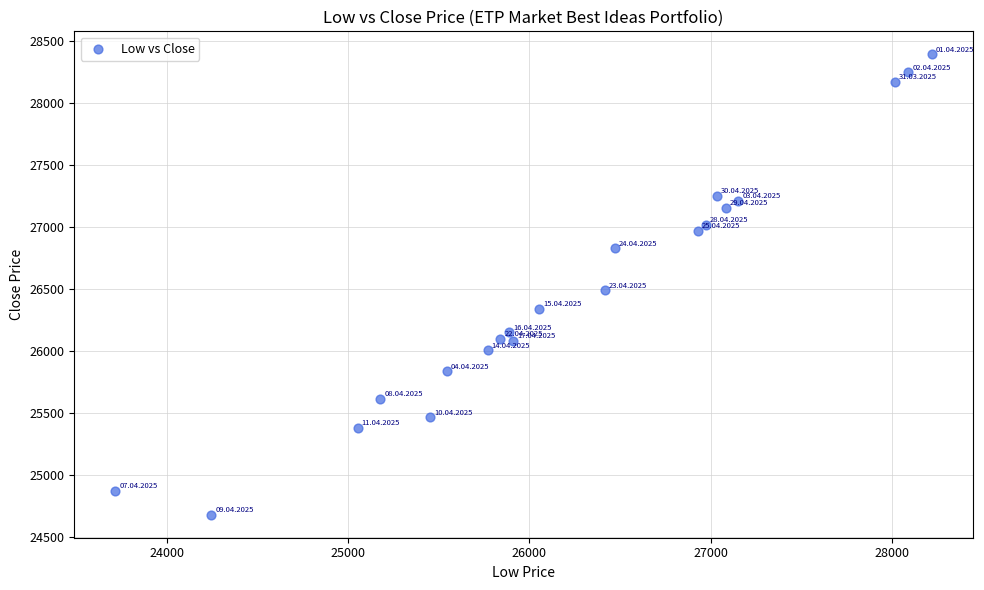

What is the range of X values (max minus min)?

4505